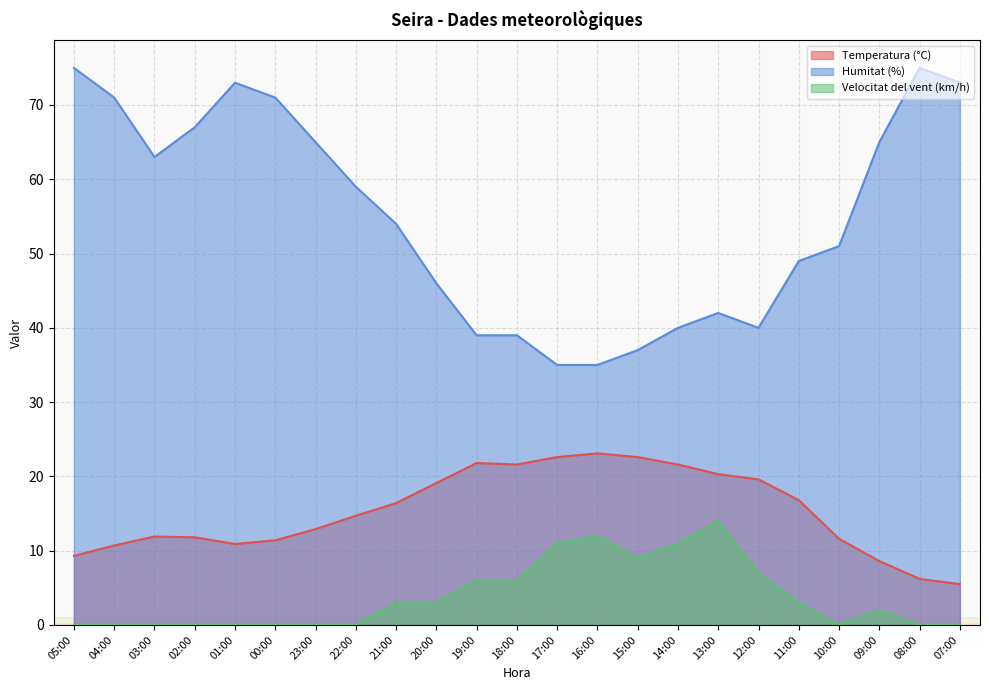

What is the difference between the Velocitat del vent (km/h) values at 13:00 and 03:00?

14.0